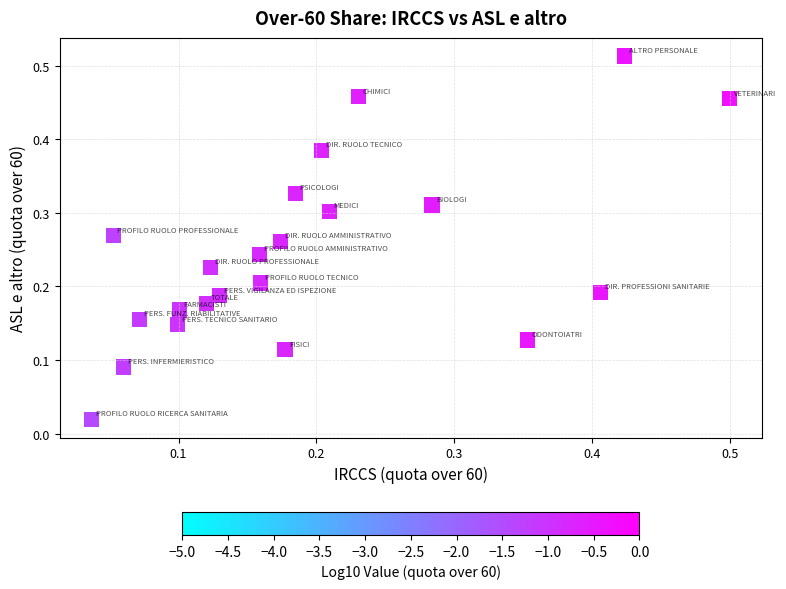

How many points are shown in the scatter plot?

22